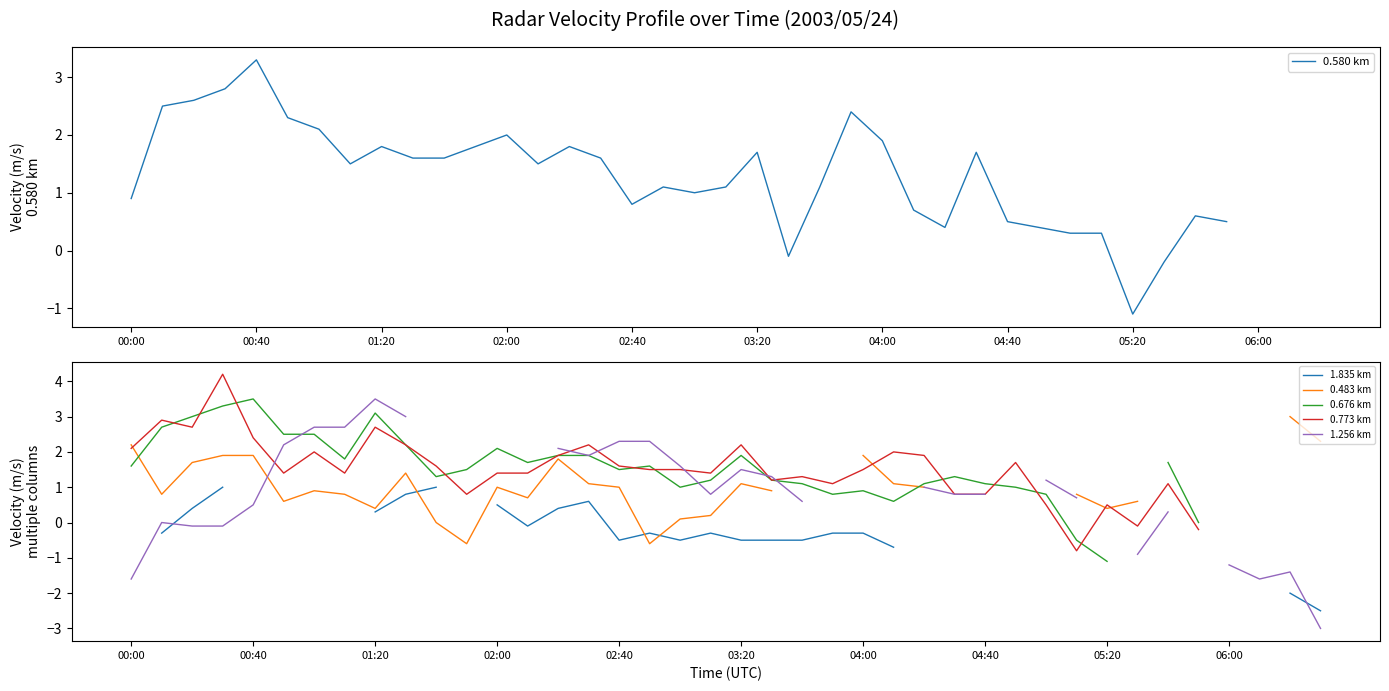

True or false: 0.580 km and 0.676 km intersect in this chart.

True